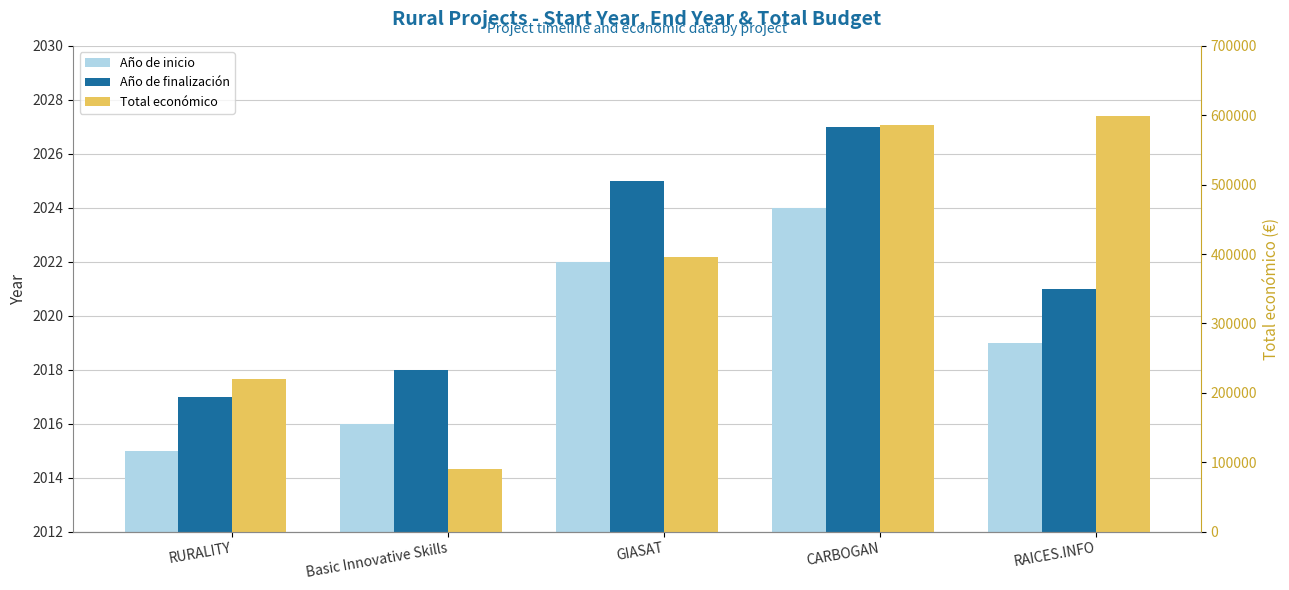

How many bars are there in each group?

3